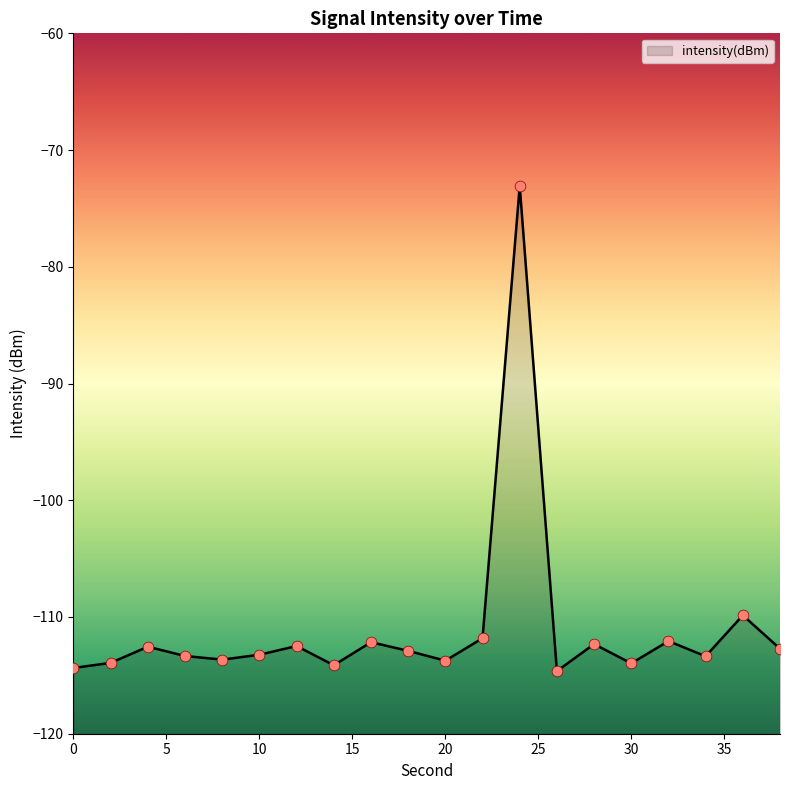

What is the change in value from 0 to 8?

+0.7